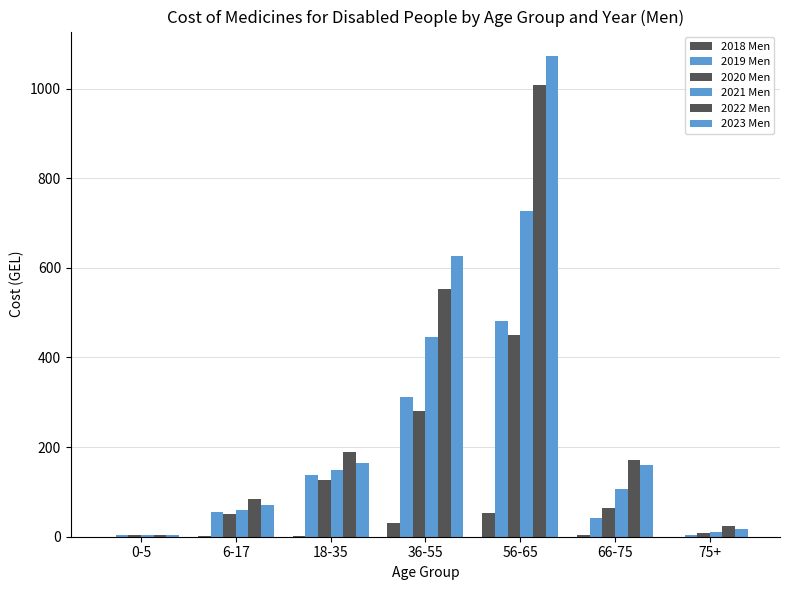

Reading right to left, list all the values displayed in this chart.

2018 Men: 0.4	3.0	53.7	29.7	2.0	1.1	0.0
2019 Men: 4.0	41.0	480.5	312.5	136.7	55.2	5.0
2020 Men: 8.3	64.7	450.3	280.6	125.6	51.5	2.8
2021 Men: 10.0	105.7	726.6	445.2	148.1	59.0	4.5
2022 Men: 23.5	172.1	1008.9	552.3	189.3	83.3	4.1
2023 Men: 17.8	159.7	1073.4	626.9	163.5	71.4	3.6